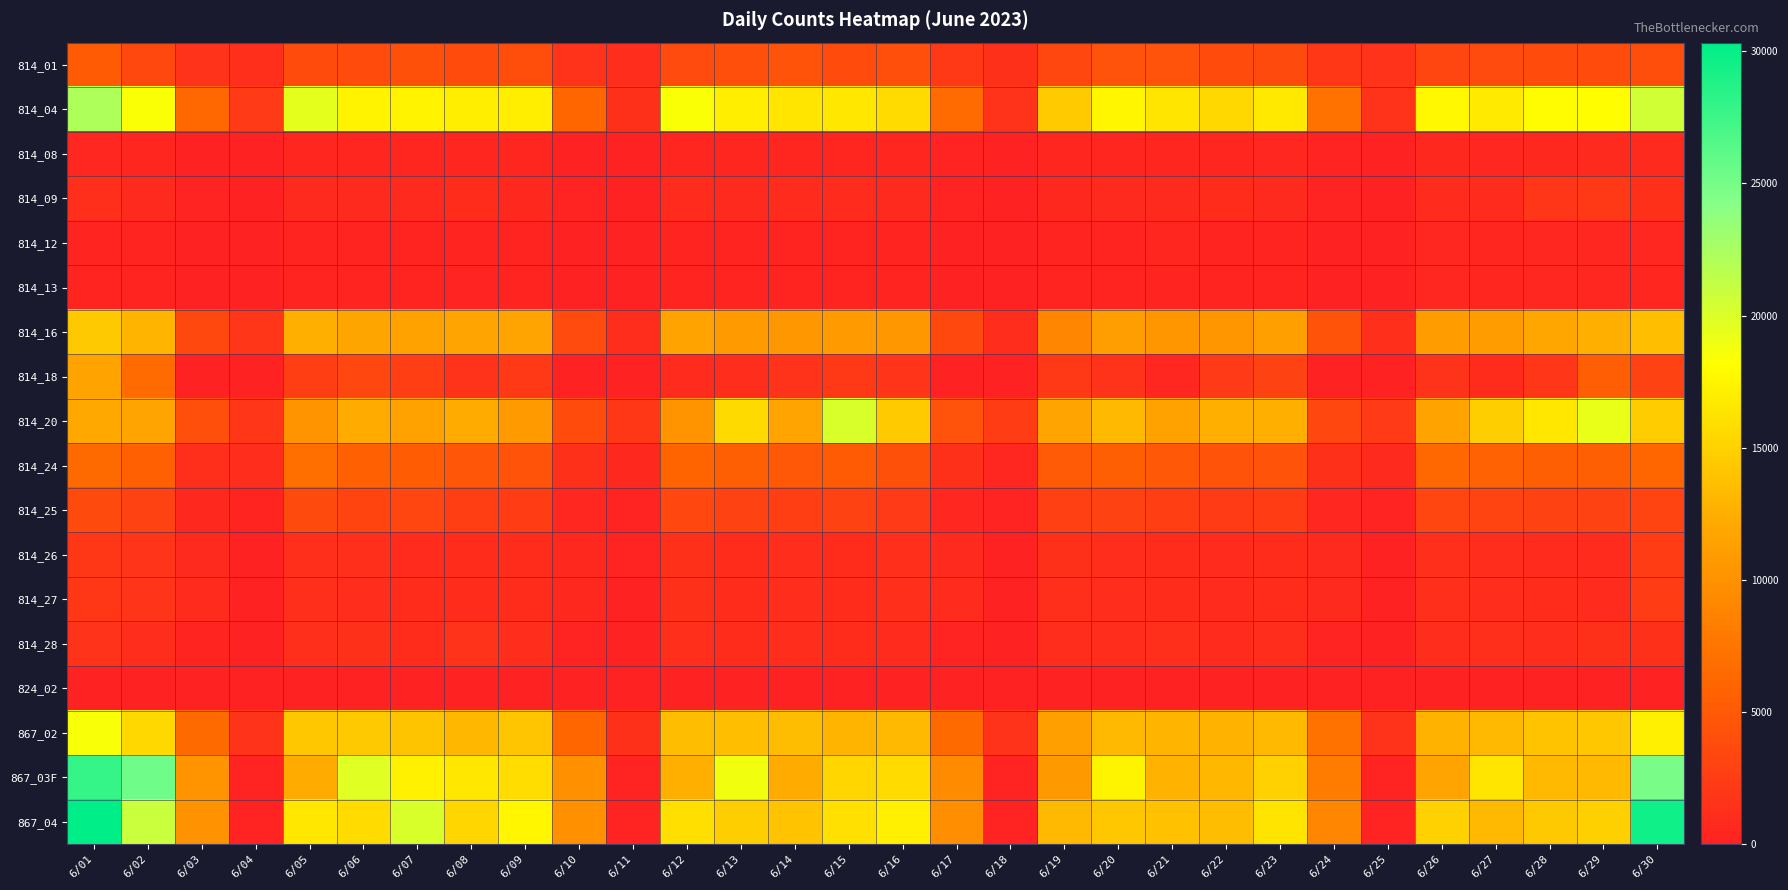

Which series has the widest spread of values?

867_04